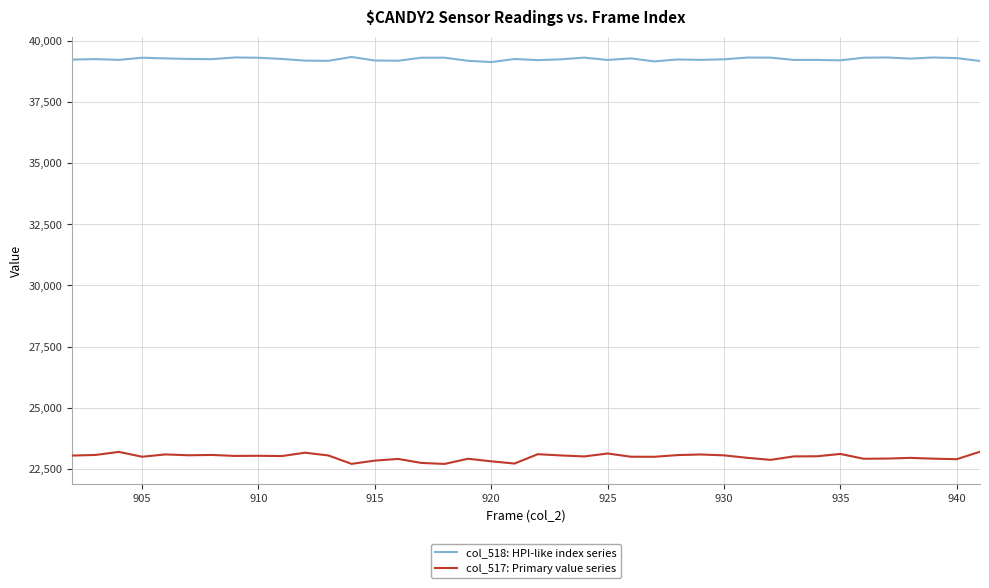

True or false: col_517: Primary value series has more than 2 points higher than both neighbors.

True